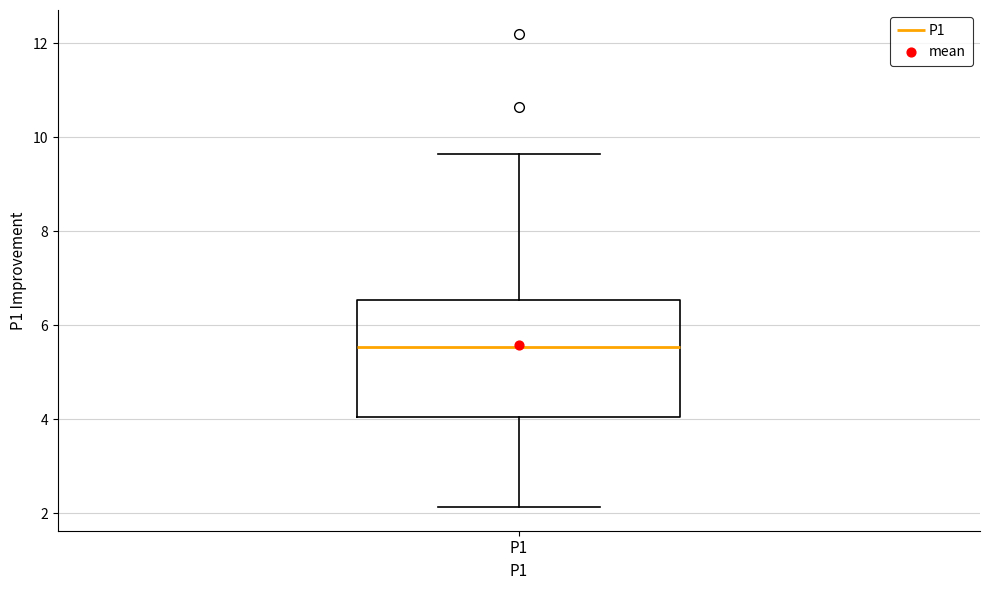

Where is the lower edge of the box for P1 on the y-axis? The values are not printed on the chart, so give them approximately, as read against the axis.

4.0